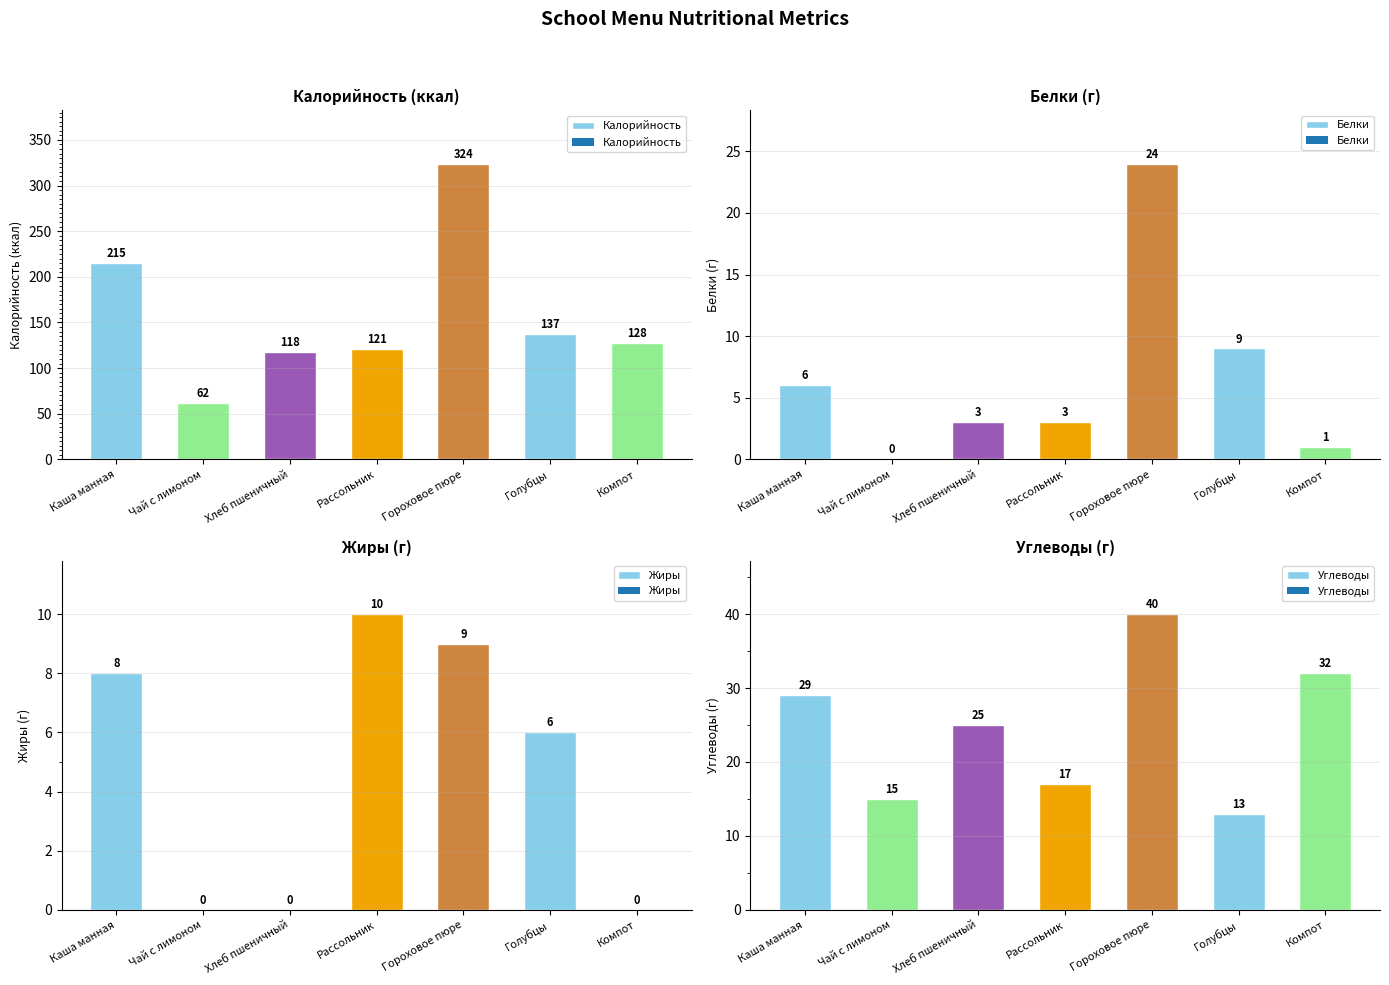

Is the value of Жиры at Чай с лимоном greater than the value of Углеводы at Гороховое пюре?

No